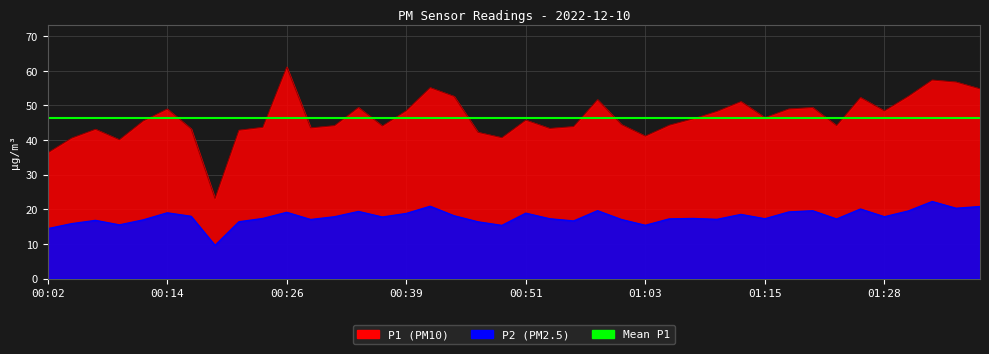

What is the total value across all series at 00:04?

56.4